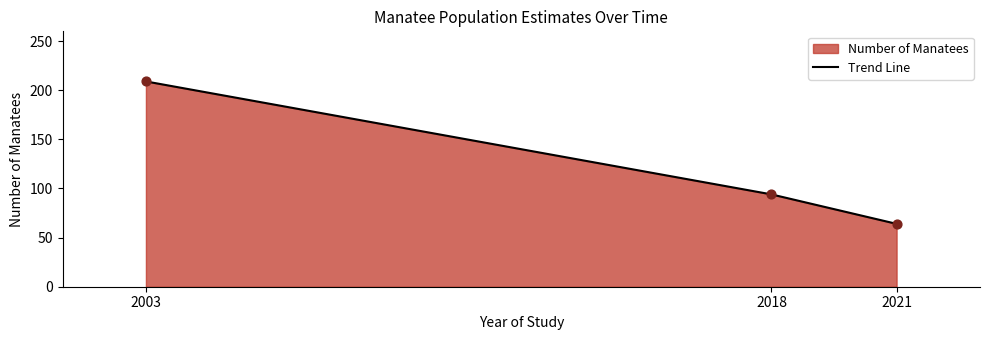

Approximately how many times larger is the value at 2021 compared to 2003?

0.3